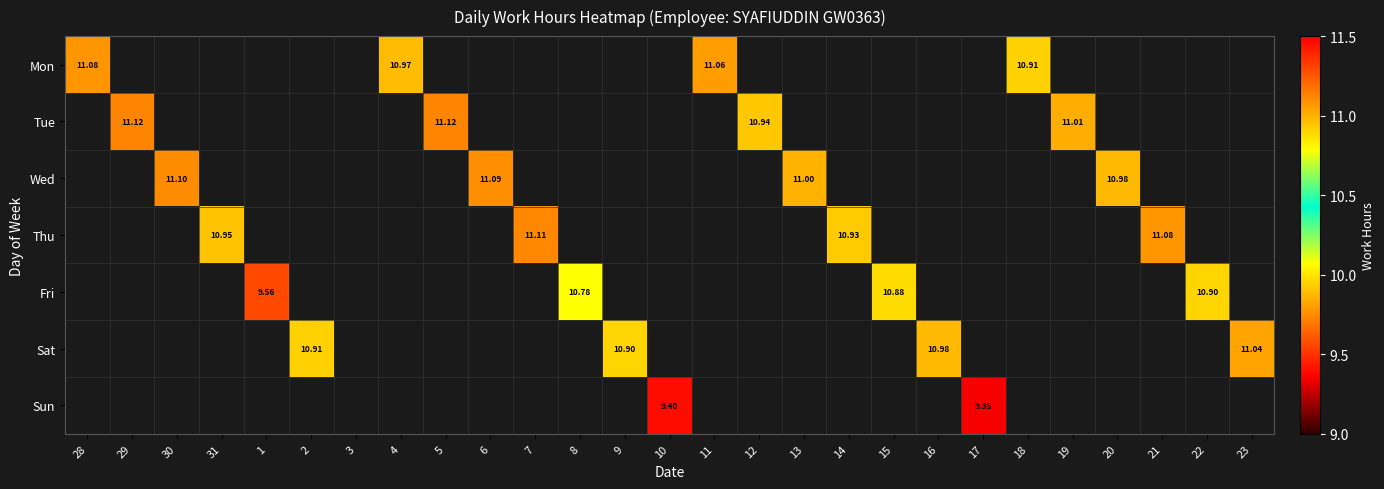

Between 4 and 6, which is larger?

6